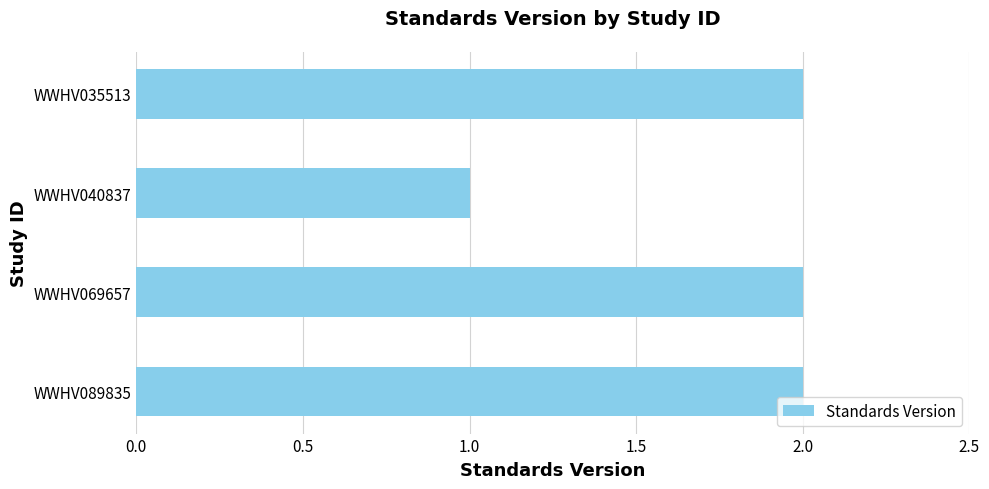

Reading top to bottom, what are all the values shown in this chart?

WWHV035513=2	WWHV040837=1	WWHV069657=2	WWHV089835=2